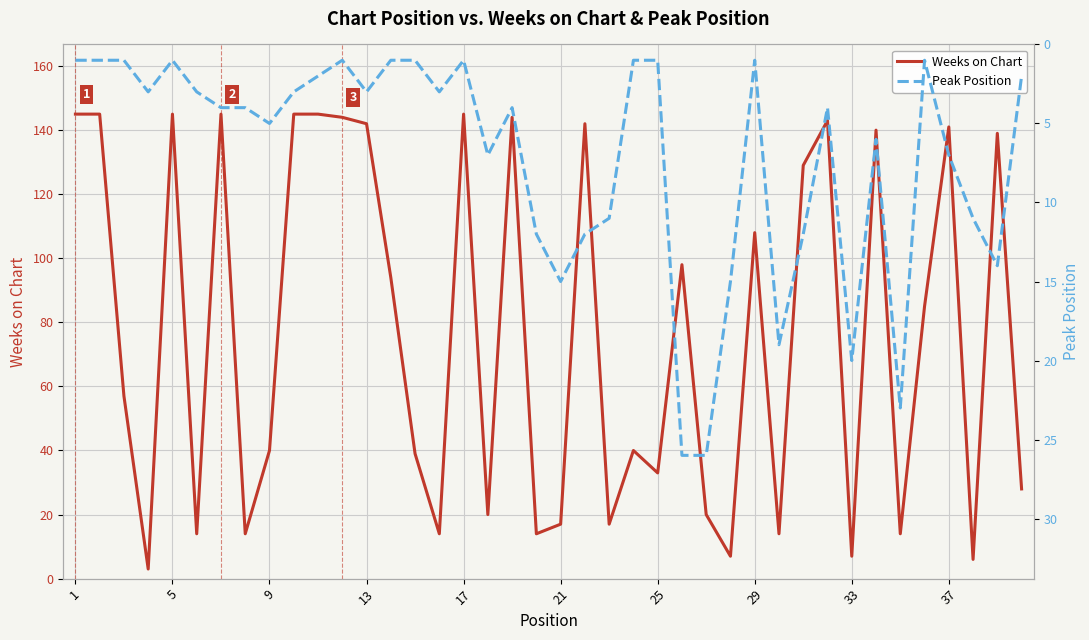

Is it true that Weeks on Chart equals 208 at 13?

False